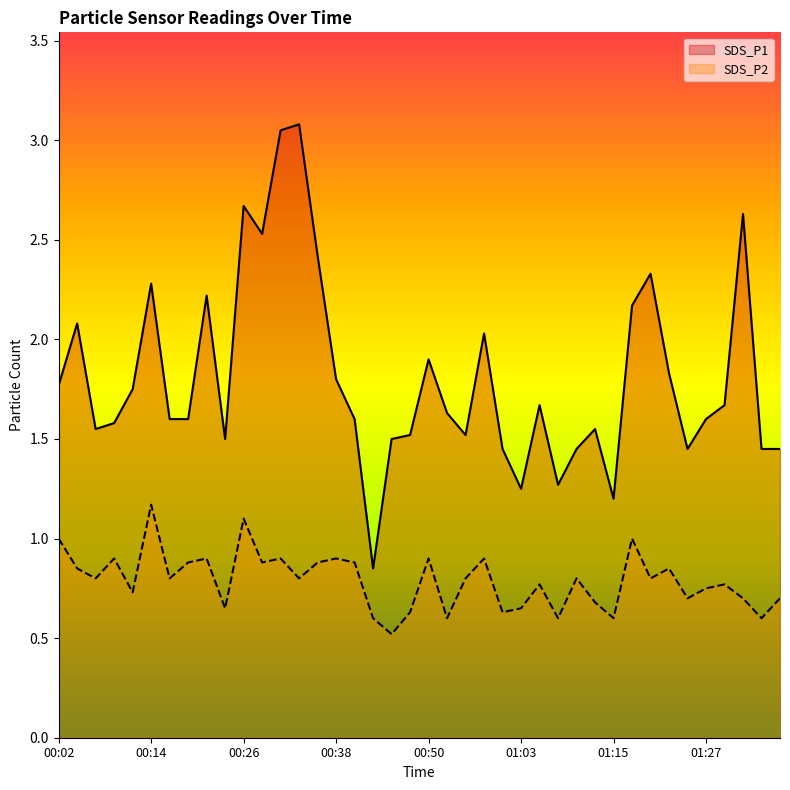

Does the chart display data point markers on the line(s)?

No